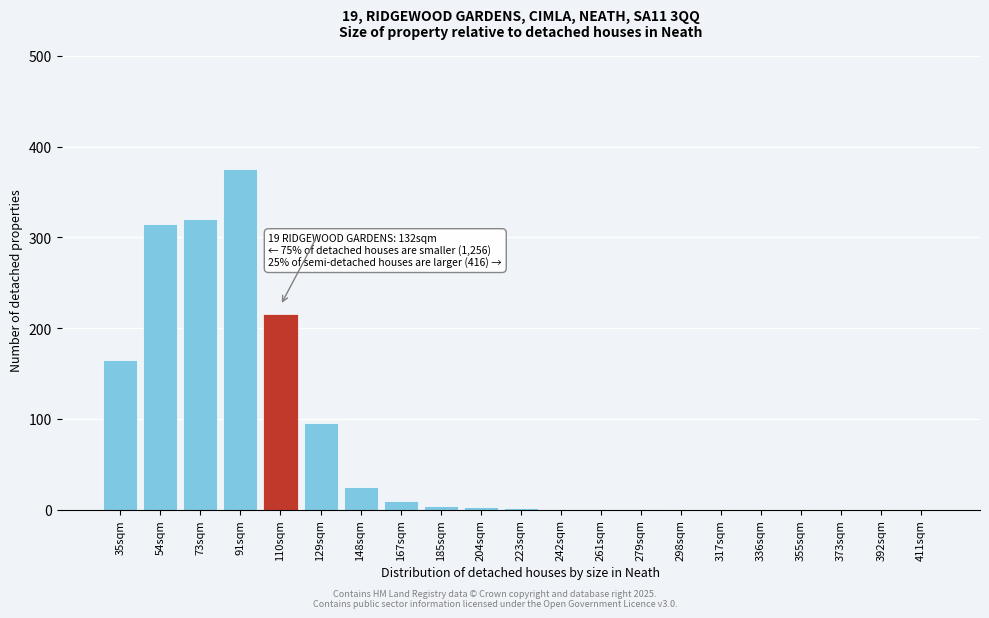

What is the sum of the values at 129sqm and 392sqm?

95